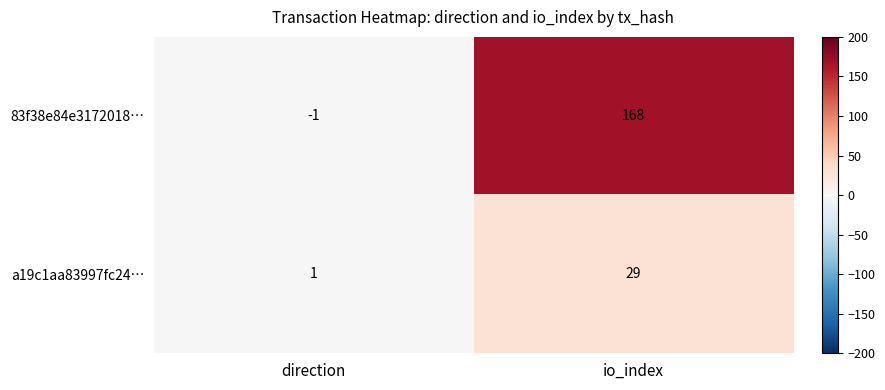

The value of 83f38e84e3172018… at direction is -1. True or false?

True